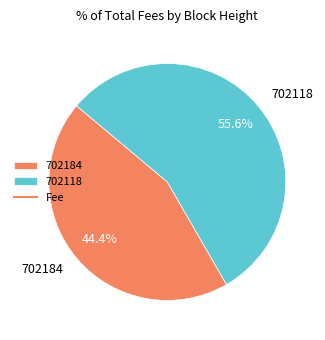

Combined, what portion of the pie is 702118 and 702184?

100.0%